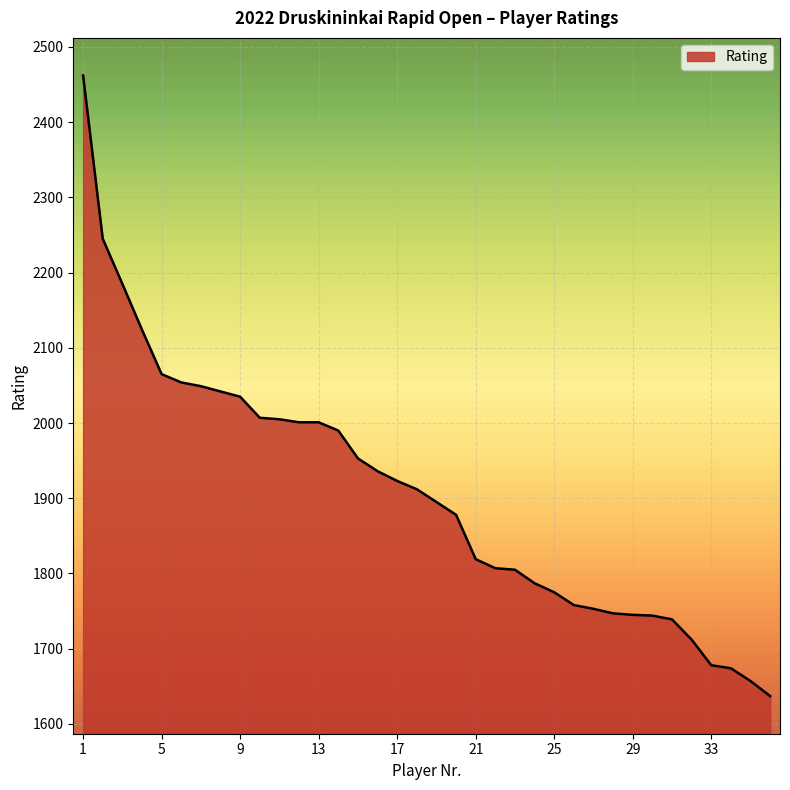

What is the maximum value shown in the chart?

2462